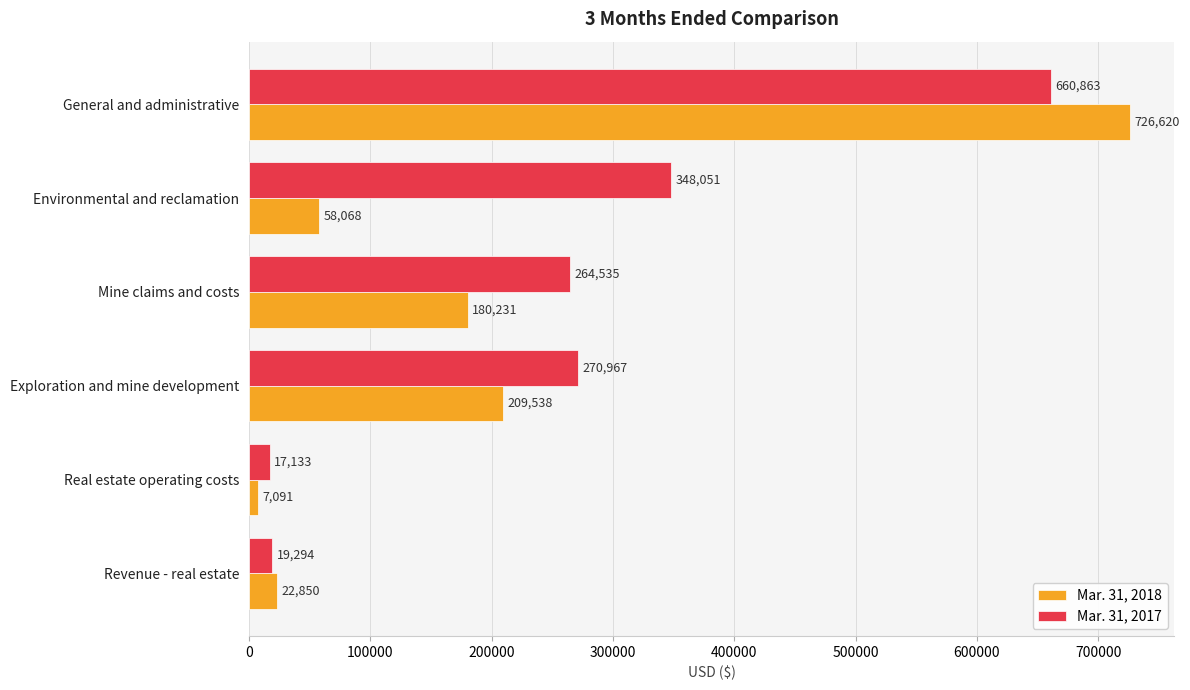

What is the sum of all Mar. 31, 2017 values?

1580843